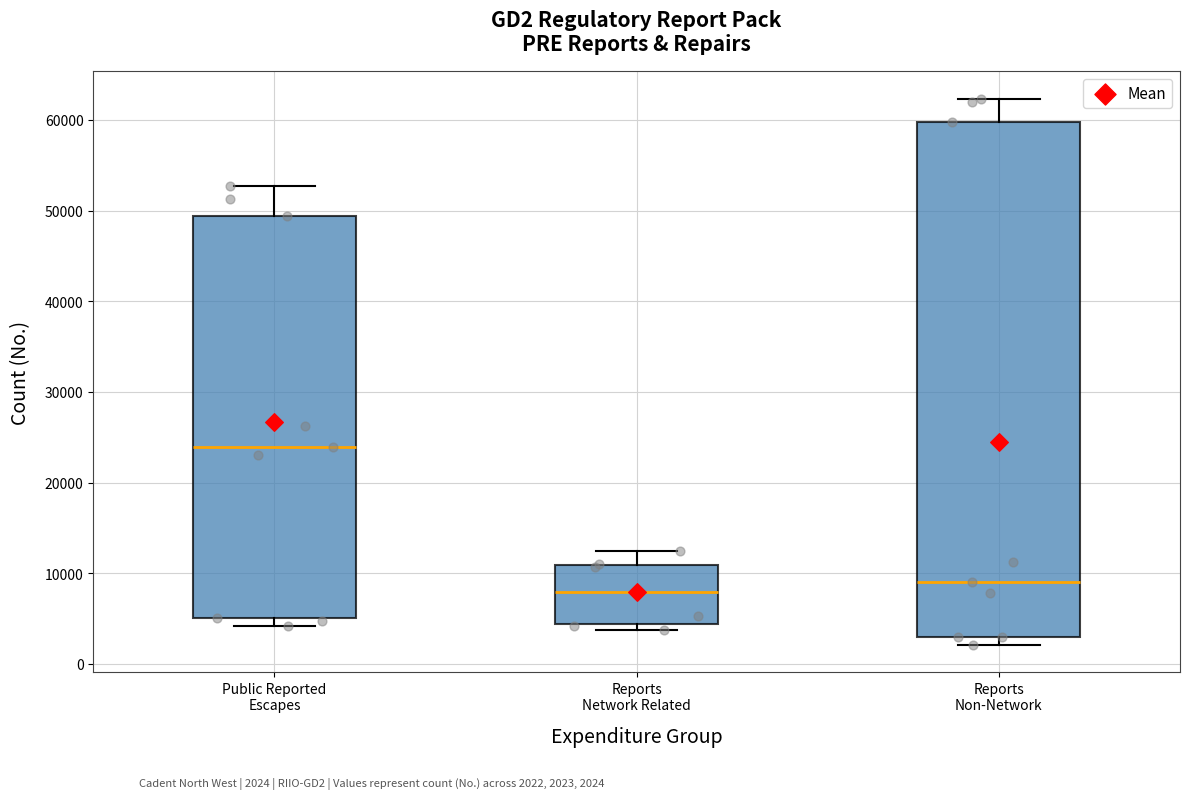

Which box is the tallest, from its lower edge to its upper edge?

Reports Non-Network